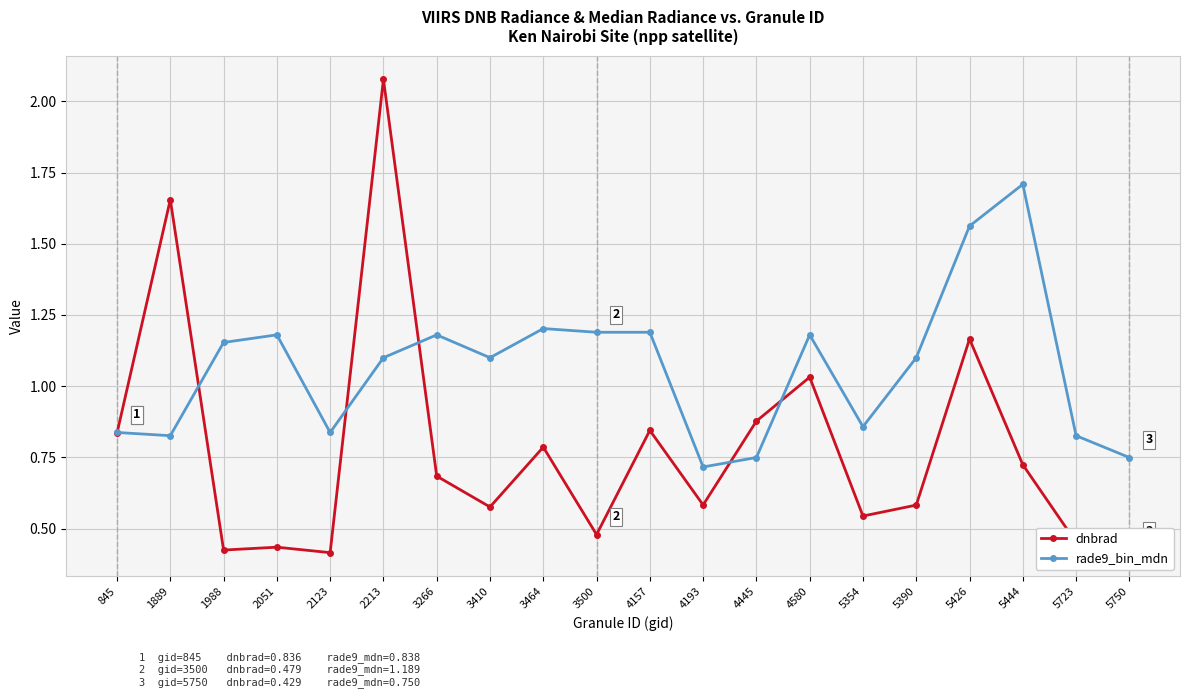

List the series in order of their peak value, lowest first.

rade9_bin_mdn, dnbrad